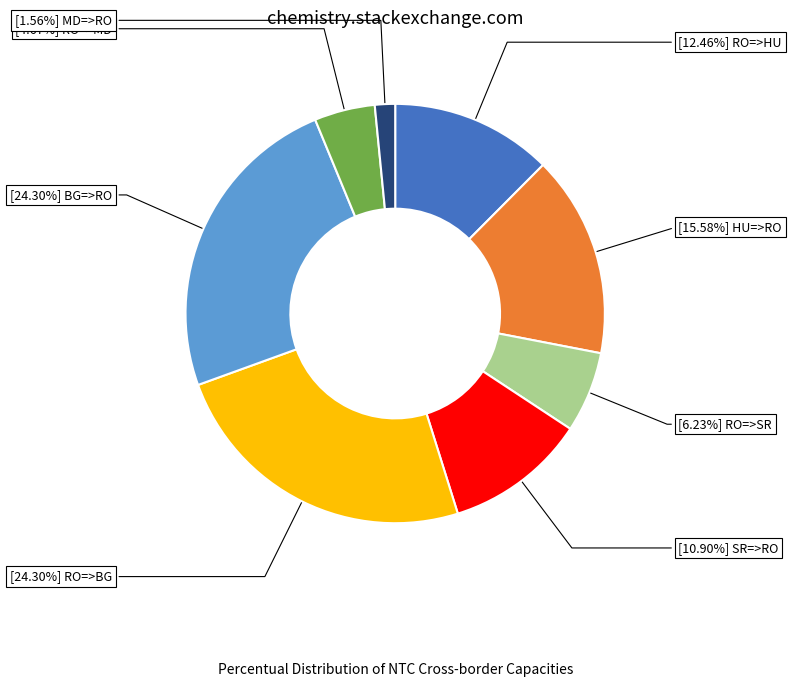

Is there a majority slice in this chart?

No